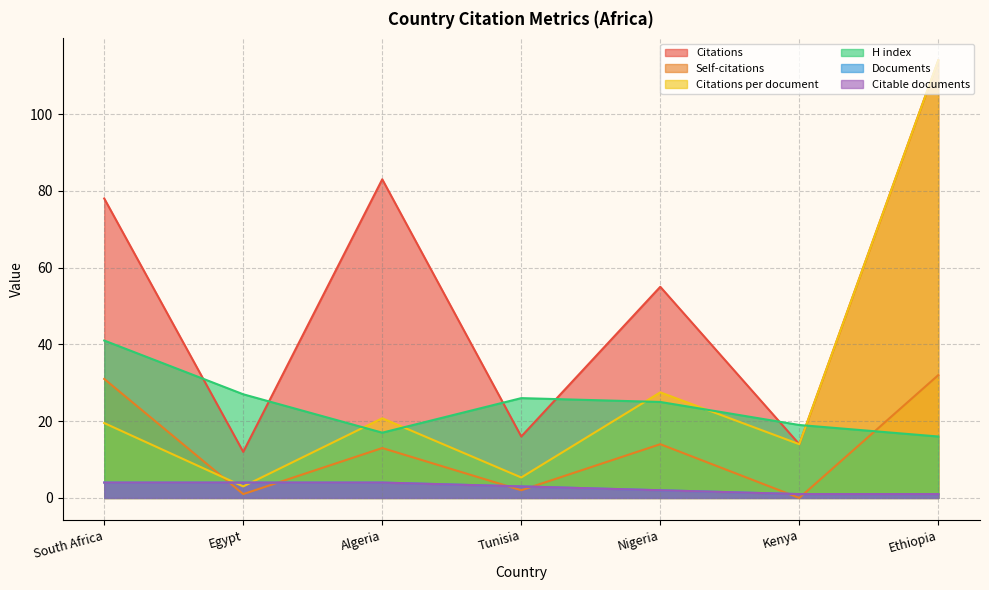

True or false: H index and Citable documents cross at least once.

False